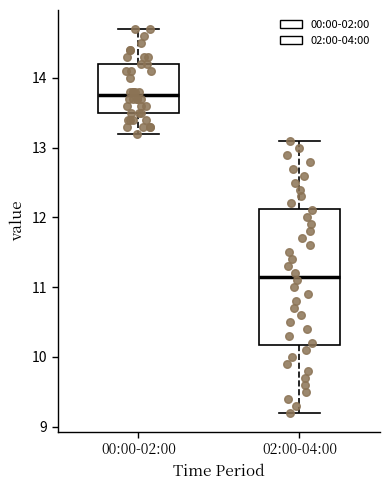

Which box is the tallest, from its lower edge to its upper edge?

02:00-04:00